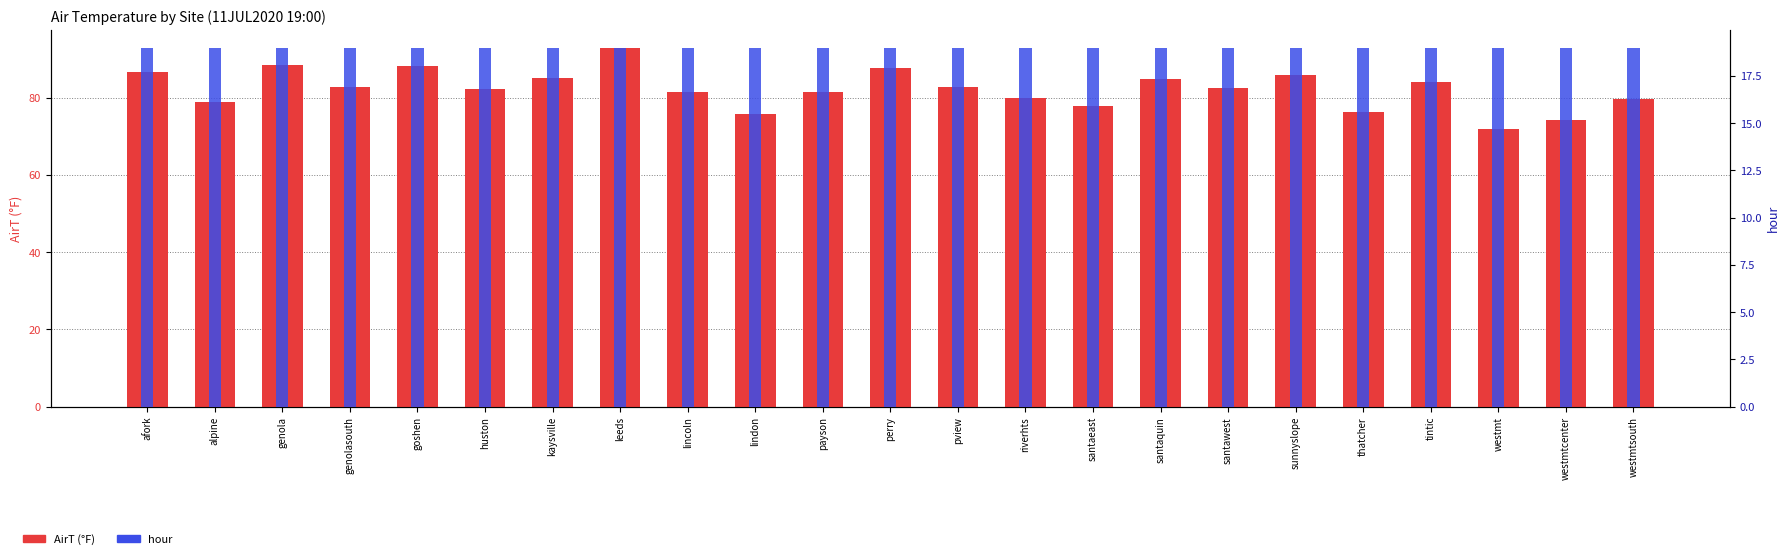

How many values in the AirT series exceed 82?

13